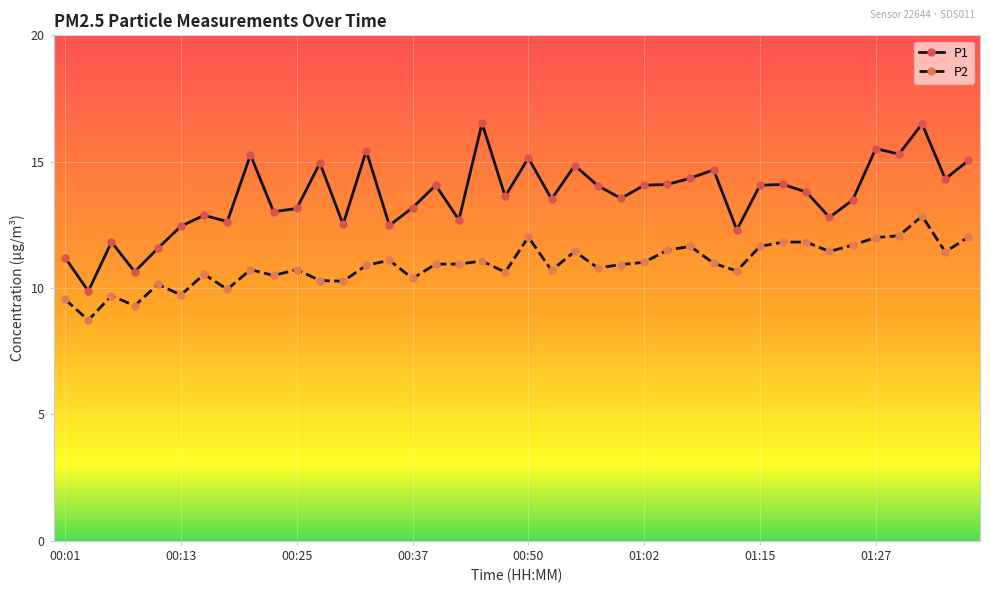

How many lines are shown in the chart?

2